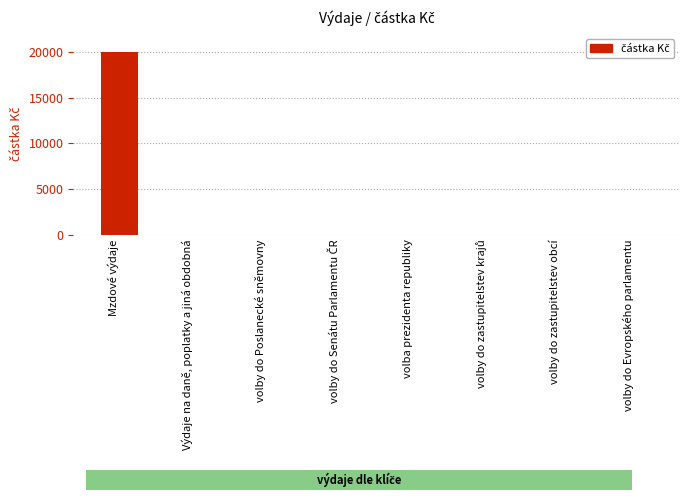

Which label corresponds to the largest value in the chart?

Mzdové výdaje